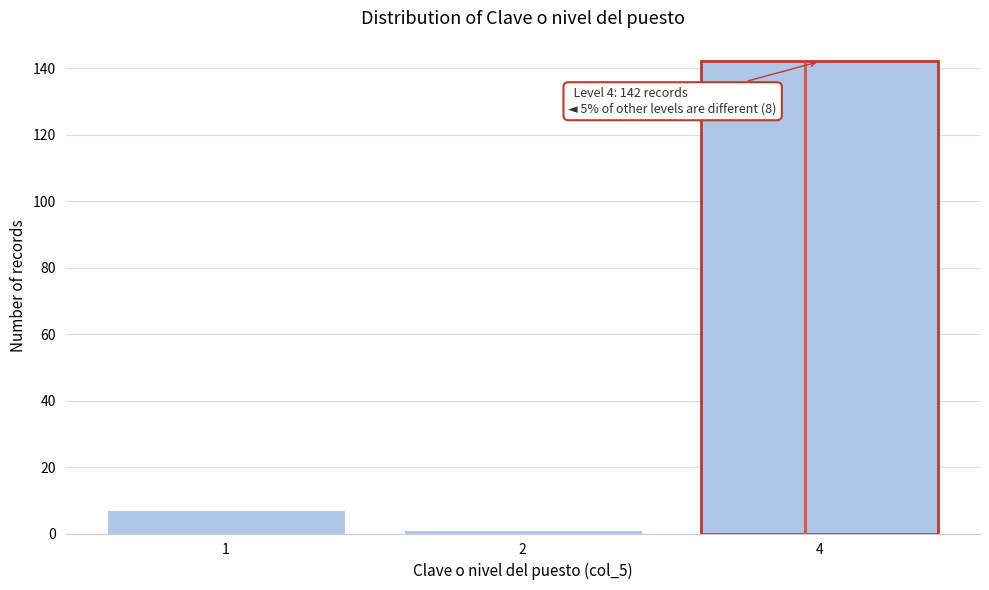

Reading left to right, list all the values displayed in this chart.

1=7	2=1	4=142